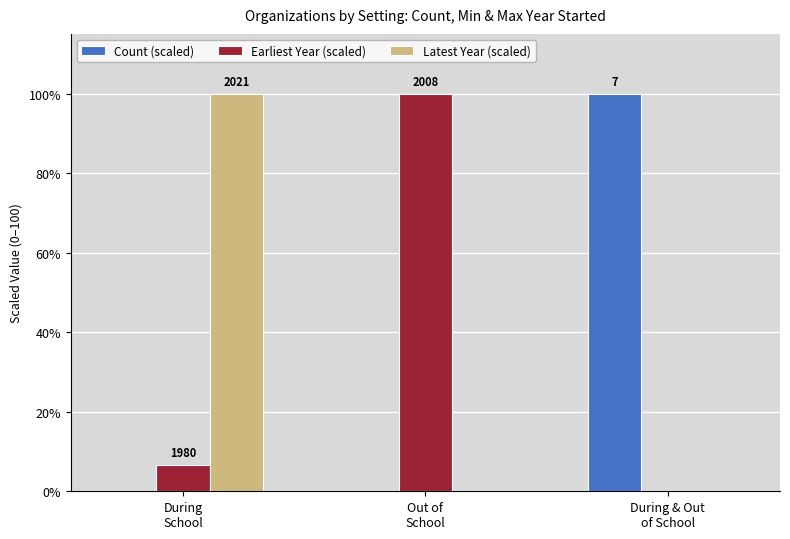

What are all the series names shown in the legend?

Count (scaled), Earliest Year (scaled), Latest Year (scaled)